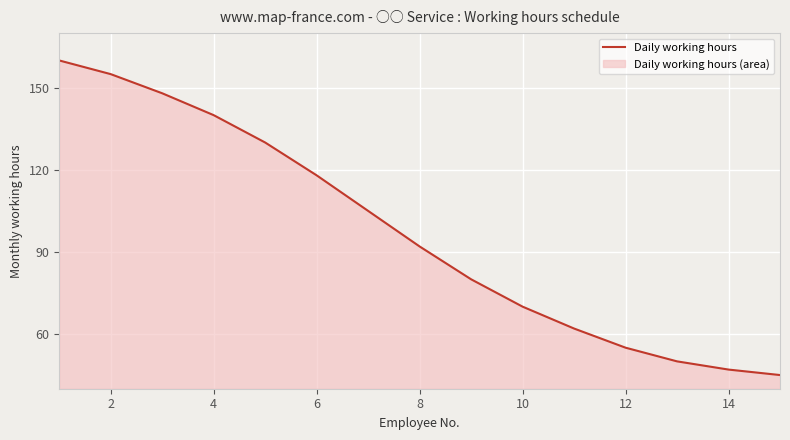

Does the chart display data point markers on the line(s)?

No